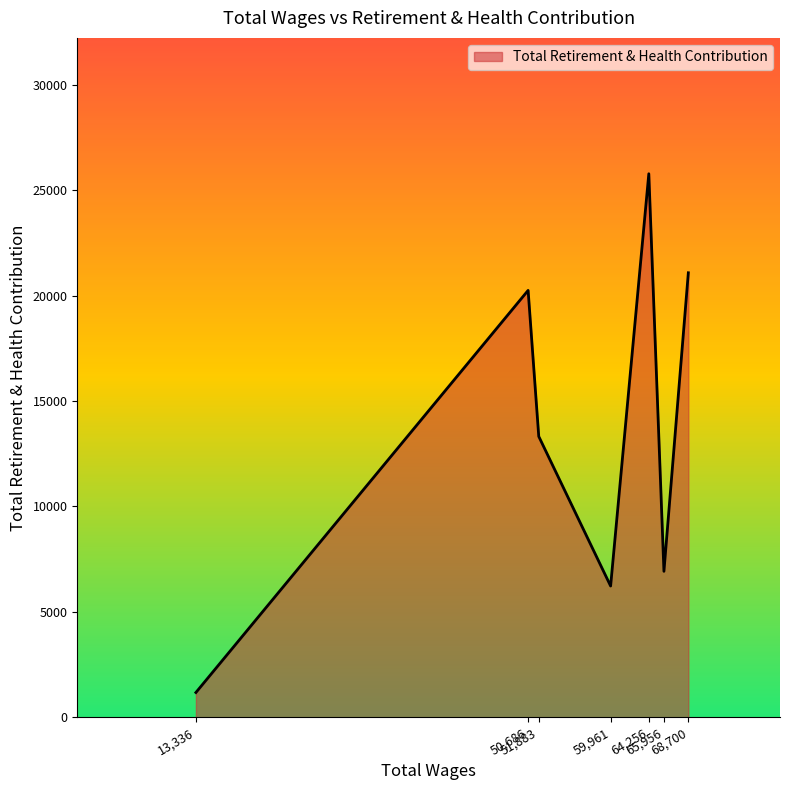

What is the smallest value displayed?

1172